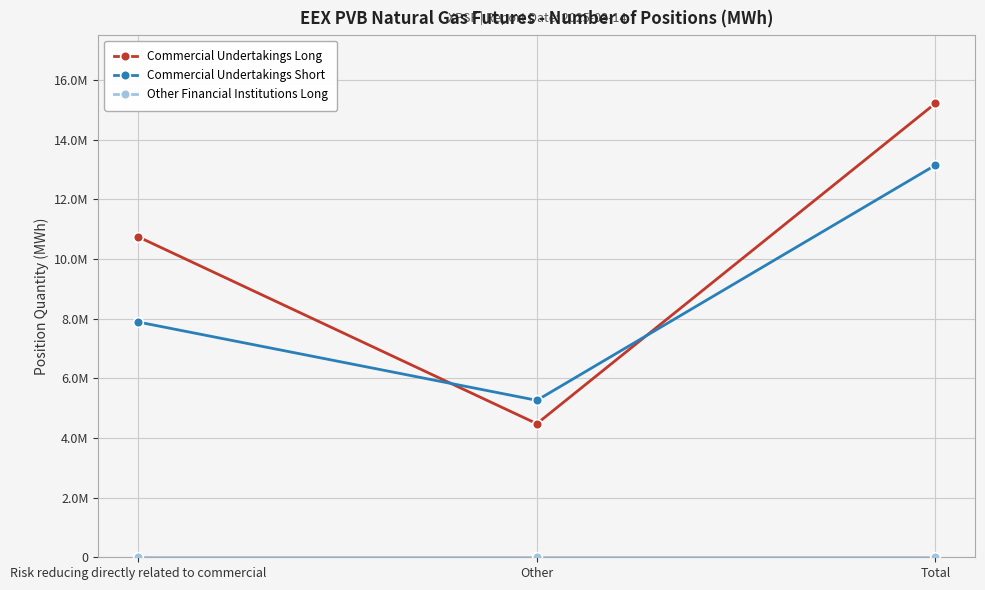

What is the difference between the second highest and minimum values in the Commercial Undertakings Short series?

2626560